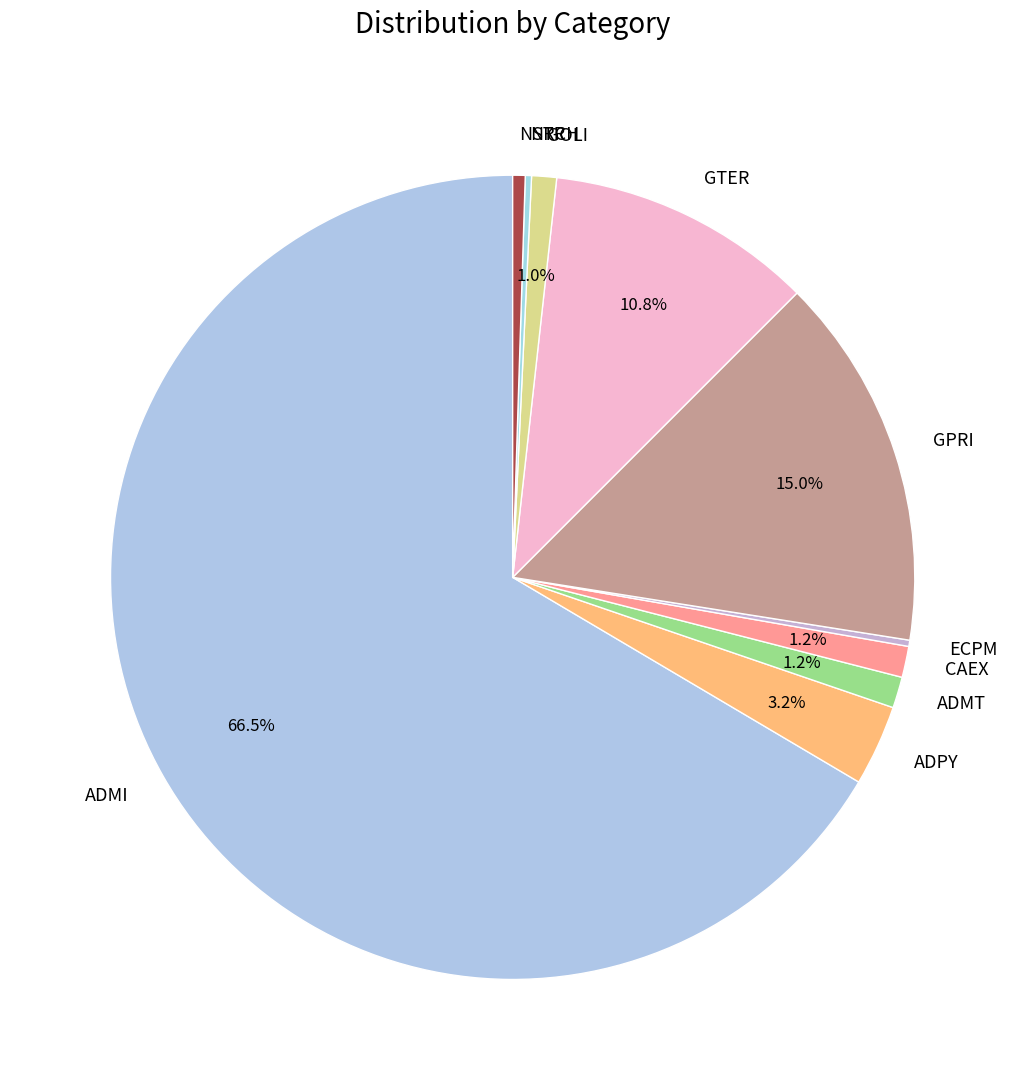

Is ADMI the majority of the pie?

Yes